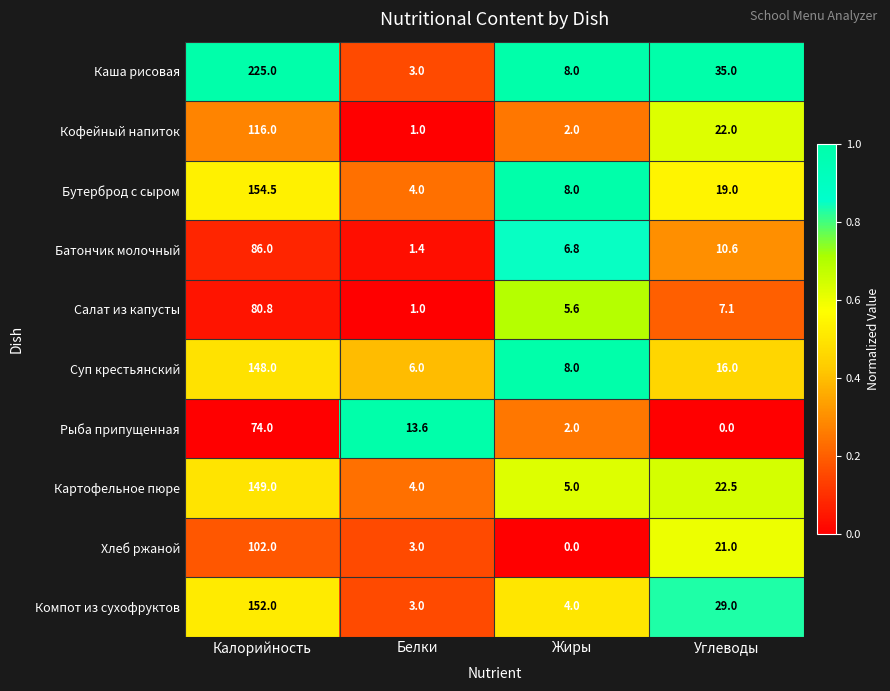

Rank the categories by Батончик молочный value from lowest to highest.

Белки, Жиры, Углеводы, Калорийность